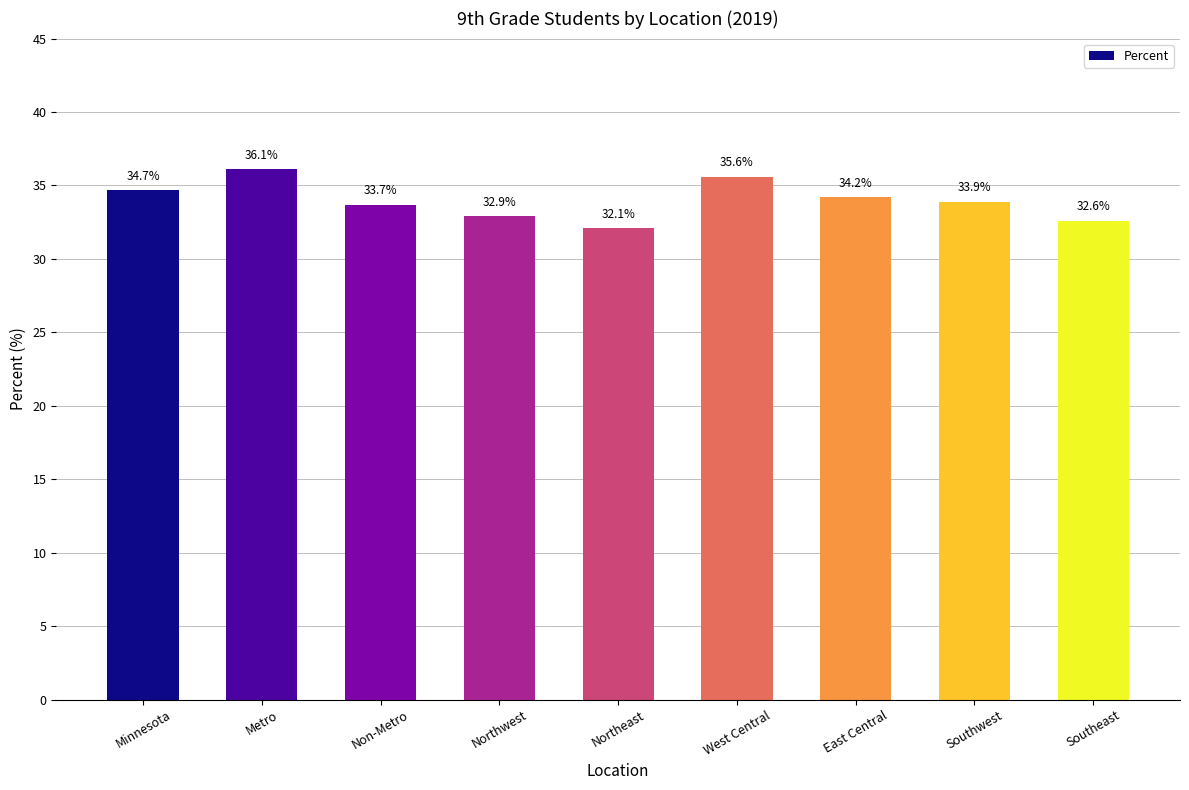

What is the difference between the values at Southeast and Non-Metro?

1.1